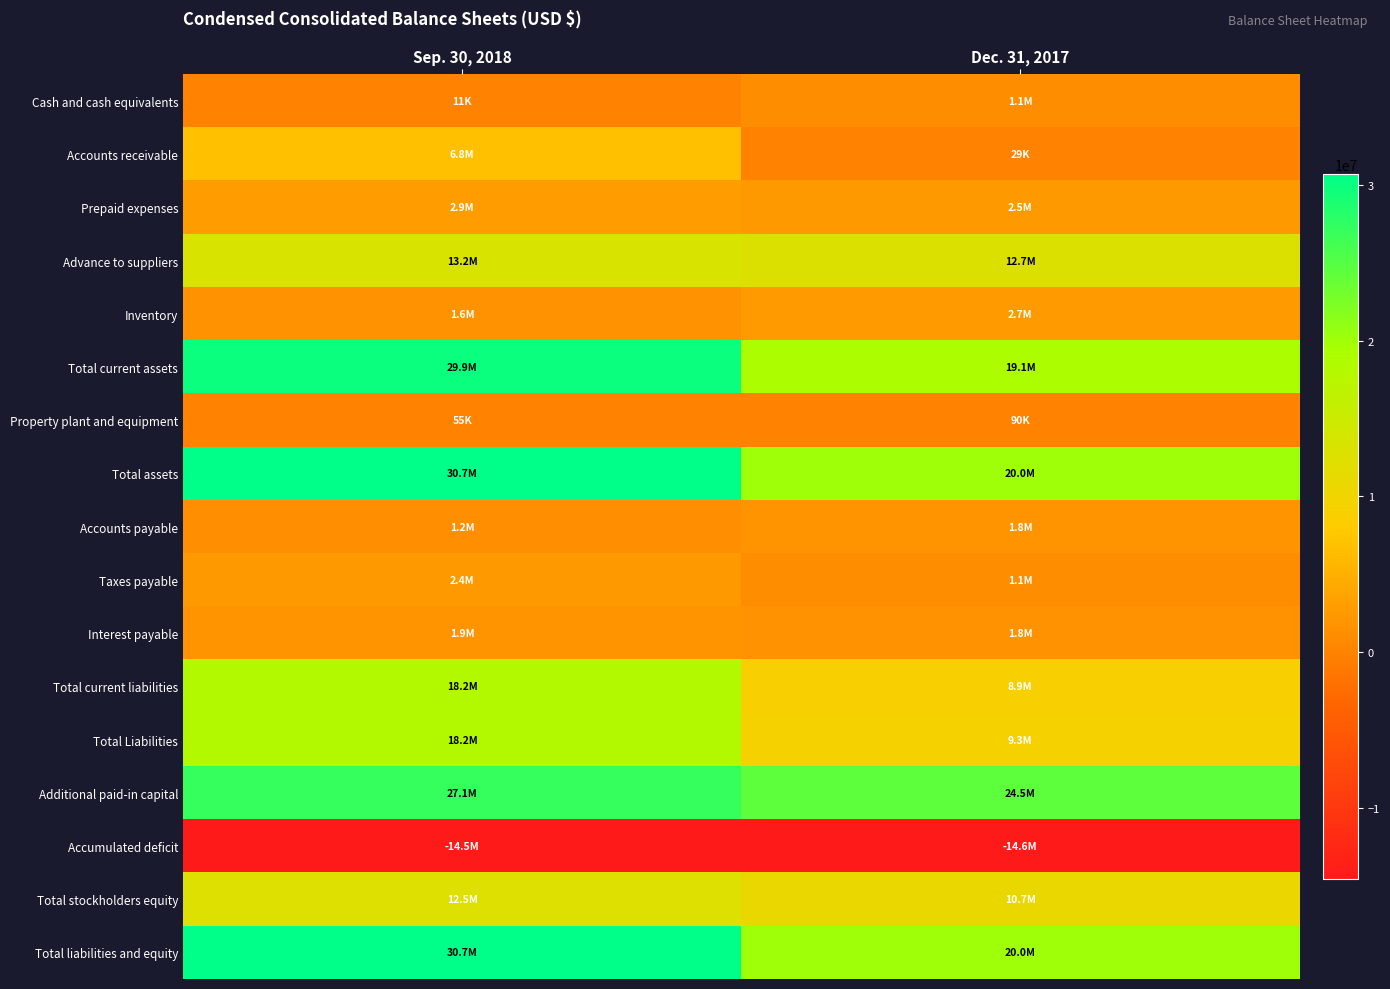

Reading left to right, transcribe all the data shown in this chart.

Cash and cash equivalents: Sep. 30, 2018=11094	Dec. 31, 2017=1083539
Accounts receivable: Sep. 30, 2018=6764523	Dec. 31, 2017=28620
Prepaid expenses: Sep. 30, 2018=2858367	Dec. 31, 2017=2474272
Advance to suppliers: Sep. 30, 2018=13223623	Dec. 31, 2017=12660793
Inventory: Sep. 30, 2018=1645333	Dec. 31, 2017=2745991
Total current assets: Sep. 30, 2018=29909288	Dec. 31, 2017=19073381
Property plant and equipment: Sep. 30, 2018=54912	Dec. 31, 2017=90500
Total assets: Sep. 30, 2018=30692986	Dec. 31, 2017=20004586
Accounts payable: Sep. 30, 2018=1228634	Dec. 31, 2017=1800614
Taxes payable: Sep. 30, 2018=2401760	Dec. 31, 2017=1142973
Interest payable: Sep. 30, 2018=1935240	Dec. 31, 2017=1756275
Total current liabilities: Sep. 30, 2018=18187755	Dec. 31, 2017=8873669
Total Liabilities: Sep. 30, 2018=18187755	Dec. 31, 2017=9333751
Additional paid-in capital: Sep. 30, 2018=27098224	Dec. 31, 2017=24455291
Accumulated deficit: Sep. 30, 2018=-14542119	Dec. 31, 2017=-14583080
Total stockholders equity: Sep. 30, 2018=12505231	Dec. 31, 2017=10670835
Total liabilities and equity: Sep. 30, 2018=30692986	Dec. 31, 2017=20004586